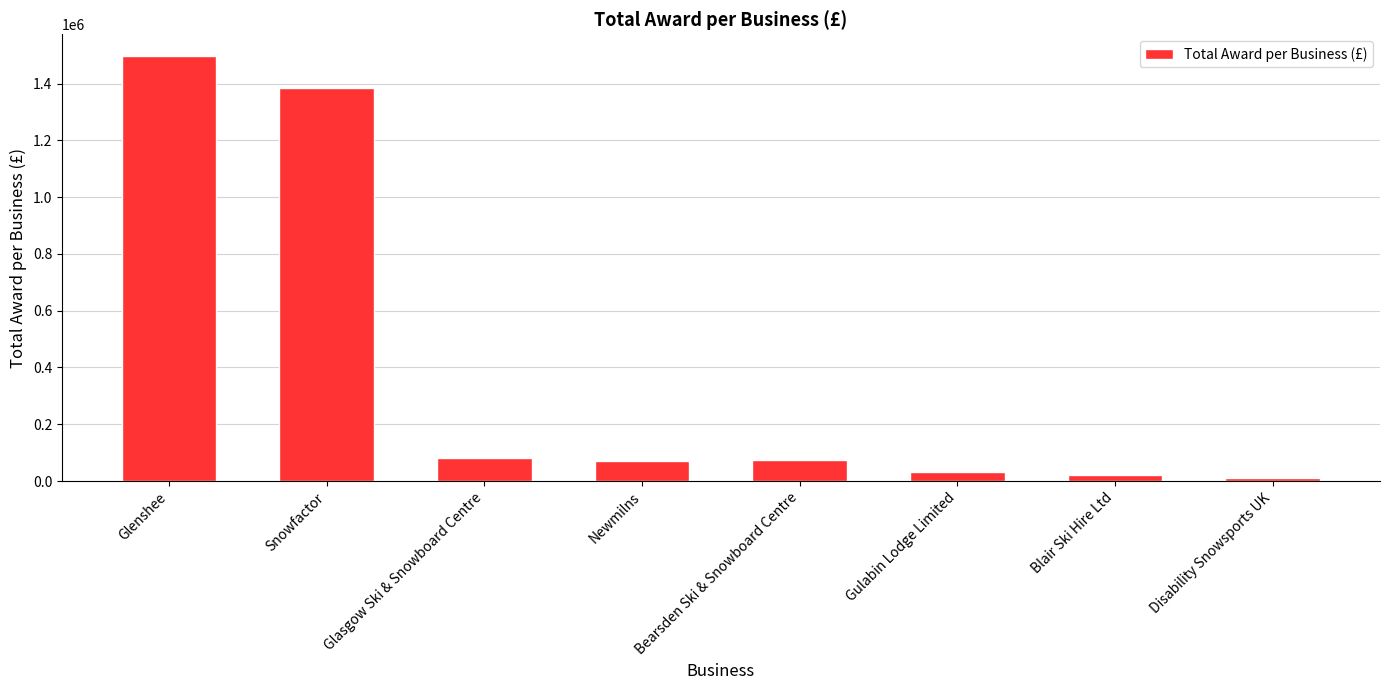

What is the minimum value shown in the chart?

10757